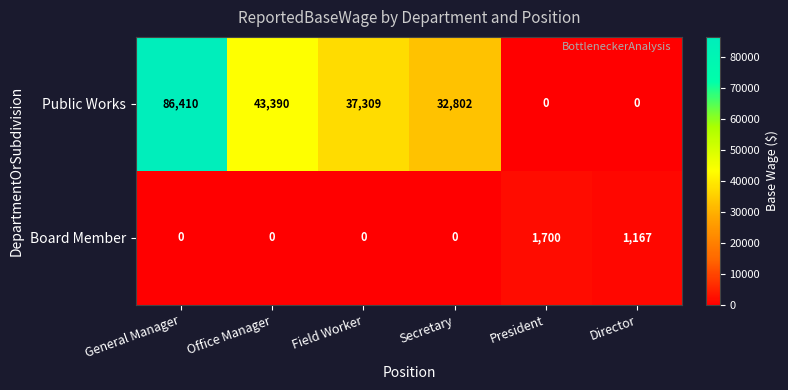

At which category does the chart reach its peak across all series?

General Manager